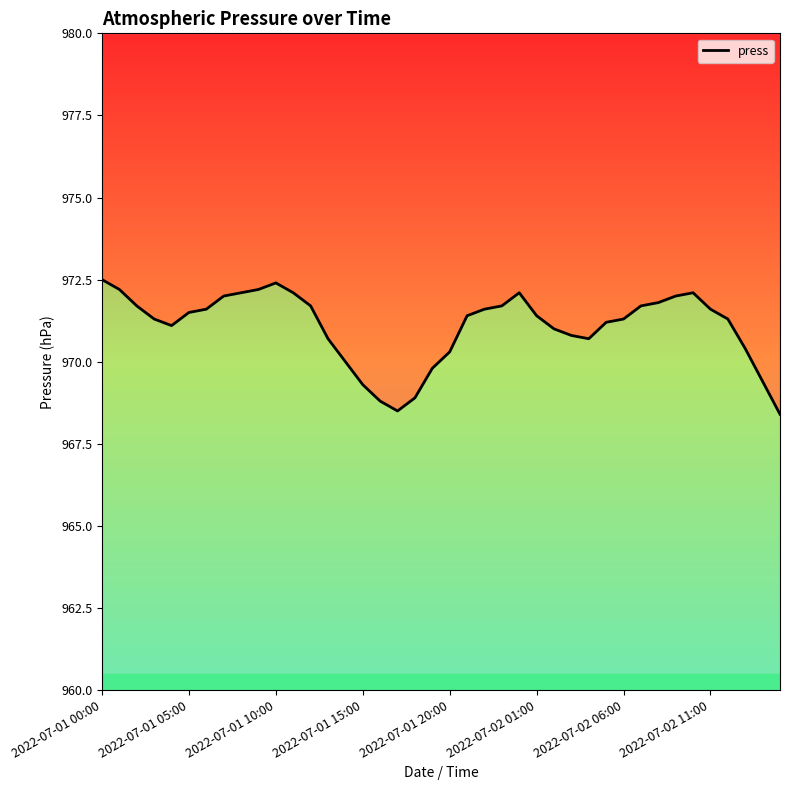

Read the value at 21.

971.4